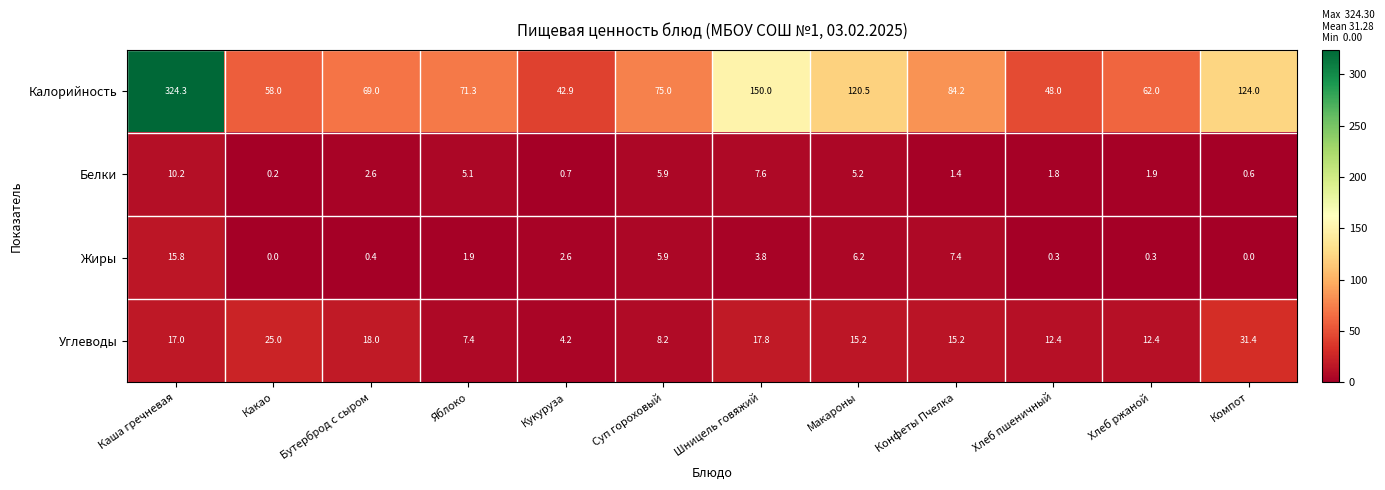

Which series has the widest spread of values?

Калорийность